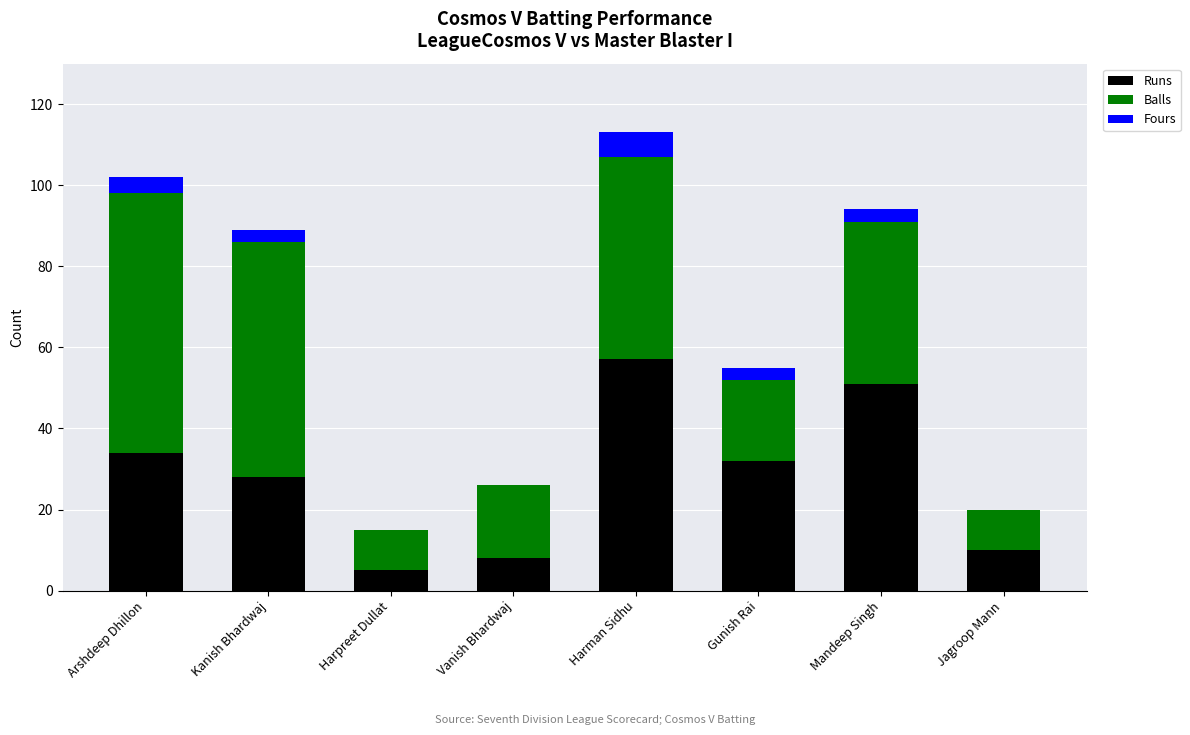

At which label does Runs reach its peak?

Harman Sidhu